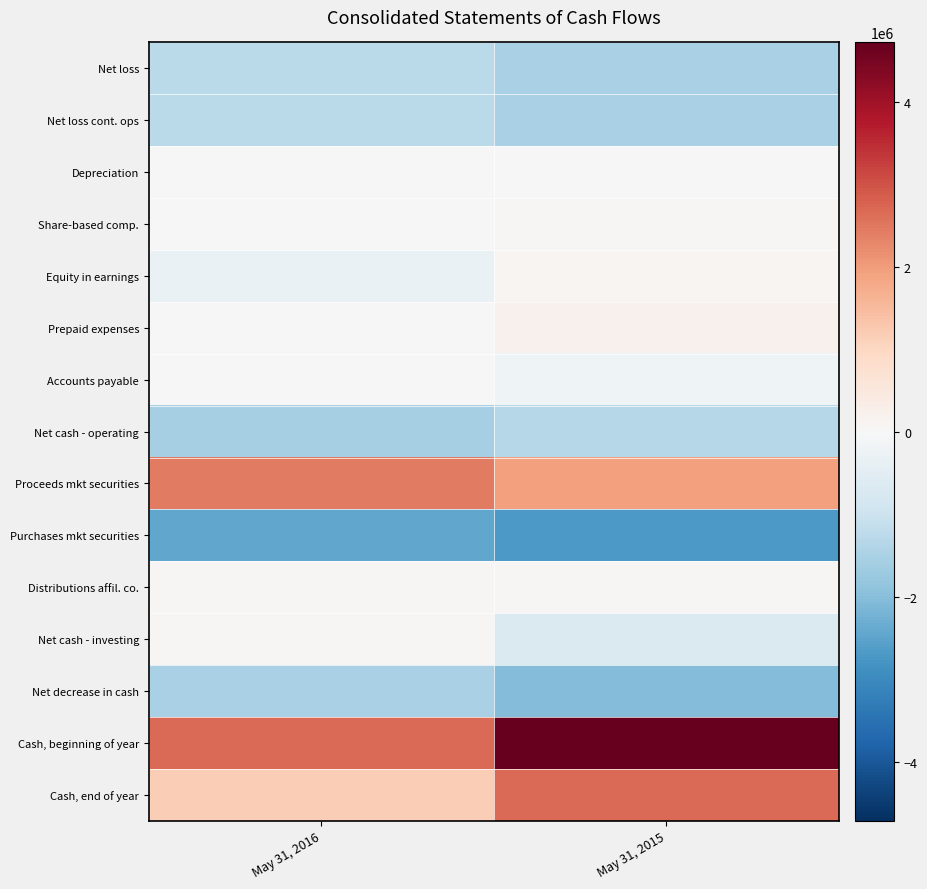

Reading right to left, transcribe all the data shown in this chart.

Net loss: May 31, 2015=-1538028	May 31, 2016=-1266600
Net loss cont. ops: May 31, 2015=-1536155	May 31, 2016=-1266600
Depreciation: May 31, 2015=2054	May 31, 2016=1298
Share-based comp.: May 31, 2015=43210	May 31, 2016=0
Equity in earnings: May 31, 2015=106923	May 31, 2016=-297699
Prepaid expenses: May 31, 2015=187564	May 31, 2016=4830
Accounts payable: May 31, 2015=-190780	May 31, 2016=-22252
Net cash - operating: May 31, 2015=-1344607	May 31, 2016=-1578284
Proceeds mkt securities: May 31, 2015=1951078	May 31, 2016=2450000
Purchases mkt securities: May 31, 2015=-2700000	May 31, 2016=-2450000
Distributions affil. co.: May 31, 2015=58400	May 31, 2016=58000
Net cash - investing: May 31, 2015=-692241	May 31, 2016=58500
Net decrease in cash: May 31, 2015=-2036848	May 31, 2016=-1519784
Cash, beginning of year: May 31, 2015=4716208	May 31, 2016=2679360
Cash, end of year: May 31, 2015=2679360	May 31, 2016=1159576